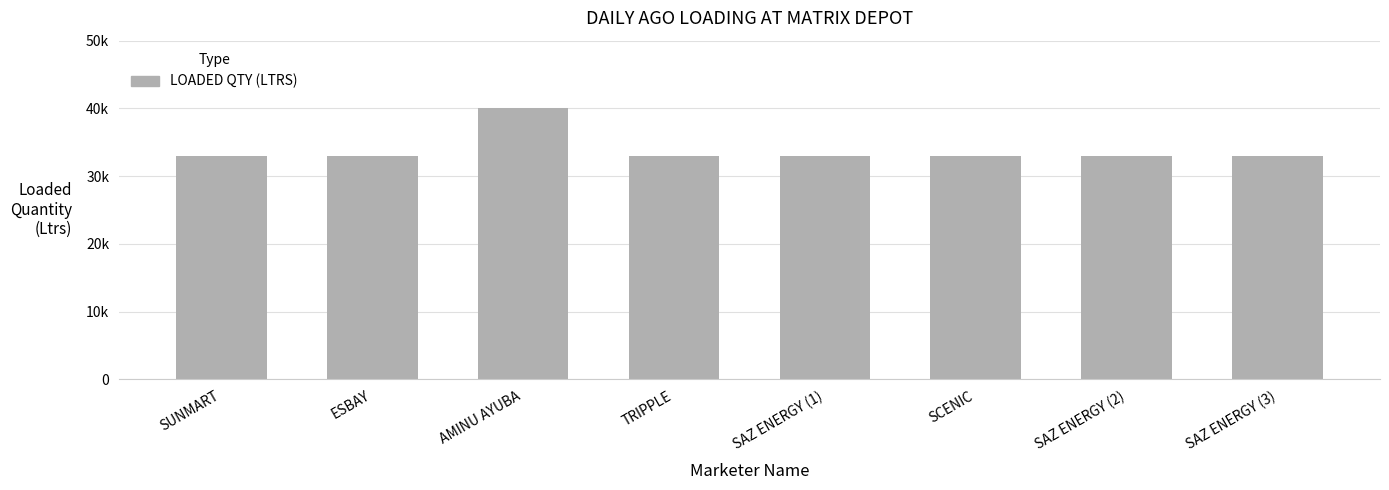

List the labels in order of value, largest first.

AMINU AYUBA, SUNMART, ESBAY, TRIPPLE, SAZ ENERGY (1), SCENIC, SAZ ENERGY (2), SAZ ENERGY (3)